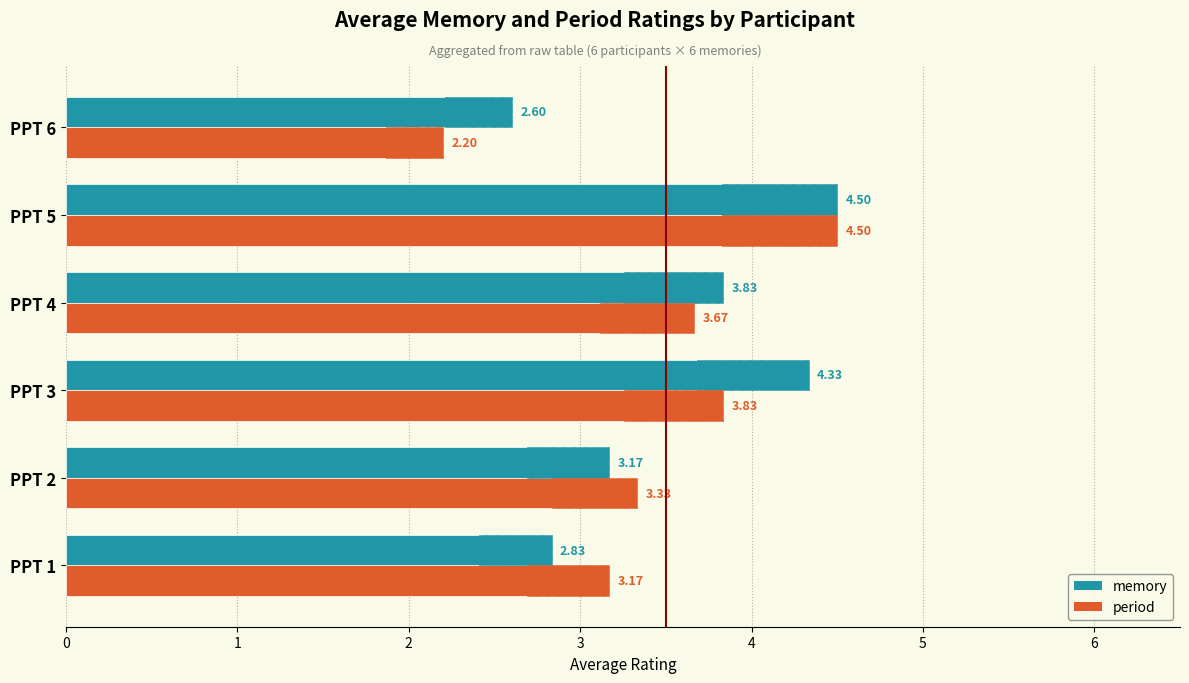

At how many categories does at least one series exceed 2?

6